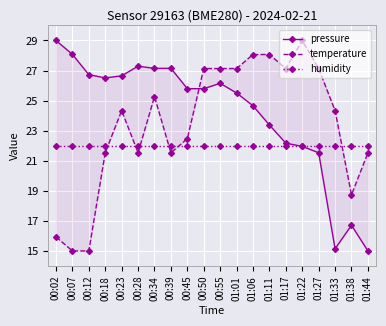

Rank the series at 01:01 from highest to lowest value.

temperature, pressure, humidity